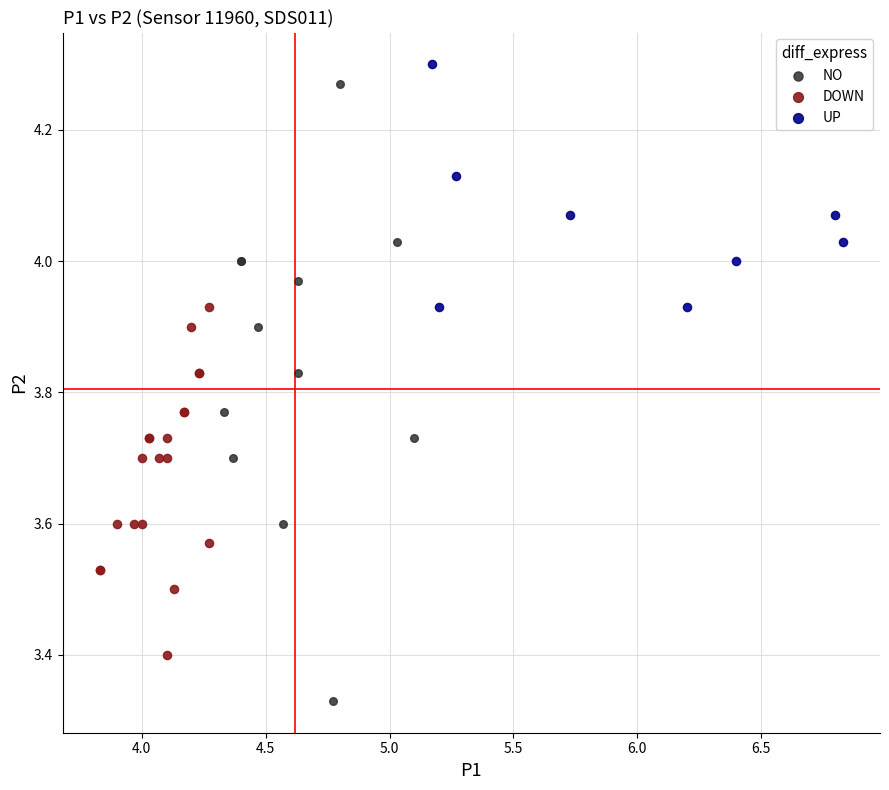

What are all the series names shown in the legend?

NO, DOWN, UP